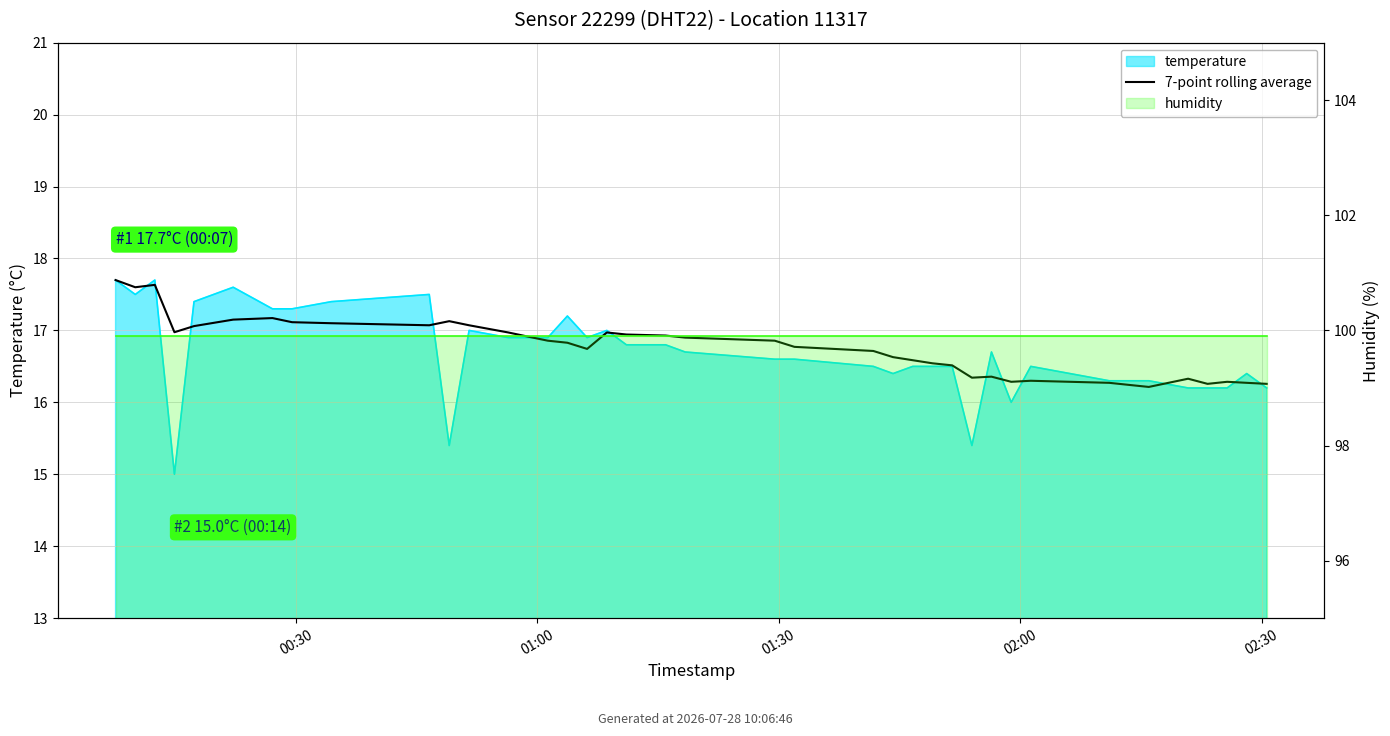

How many interior local valleys (lower than both neighbors) does the data have?

8